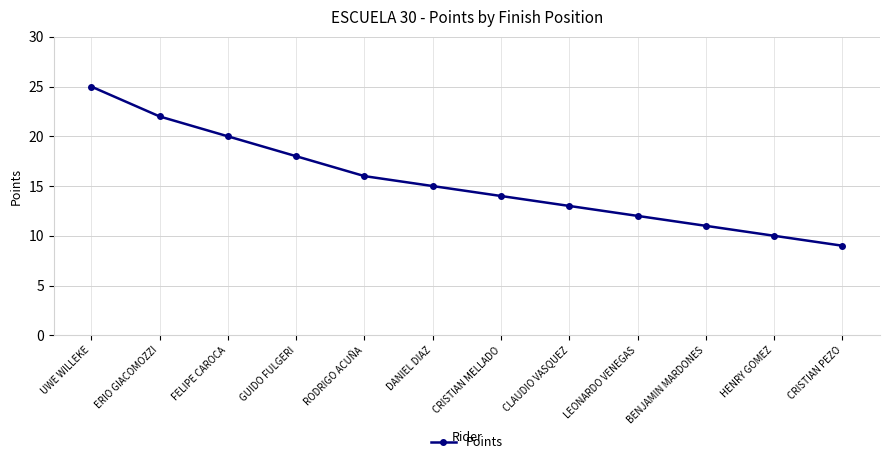

What is the sum of the values at DANIEL DIAZ and BENJAMIN MARDONES?

26